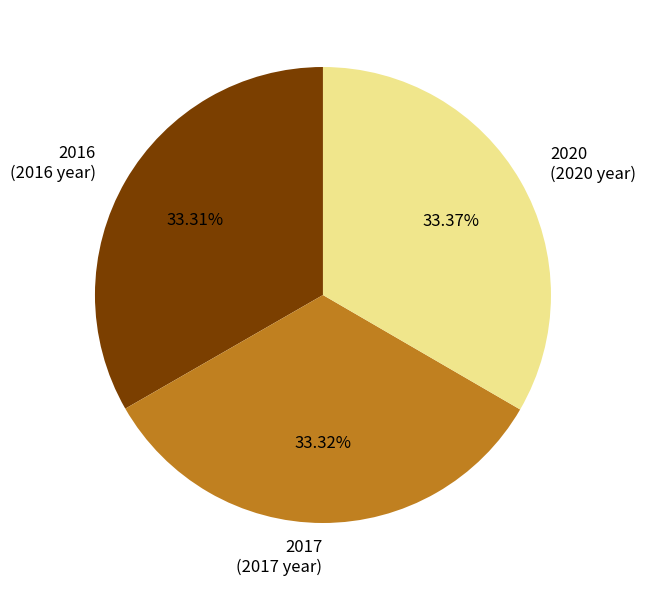

Combined, what portion of the pie is 2020 and 2017?

66.7%